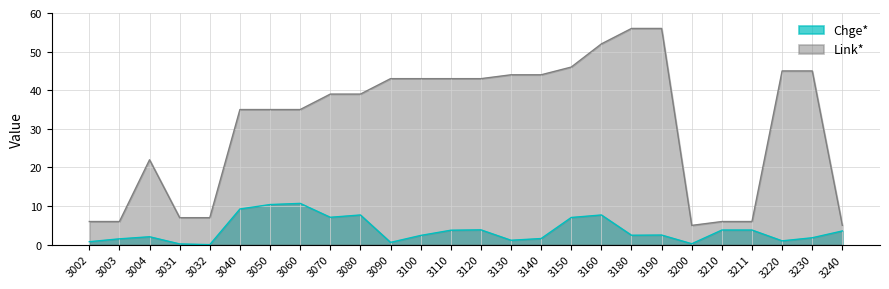

At how many categories does at least one series exceed 18?

18